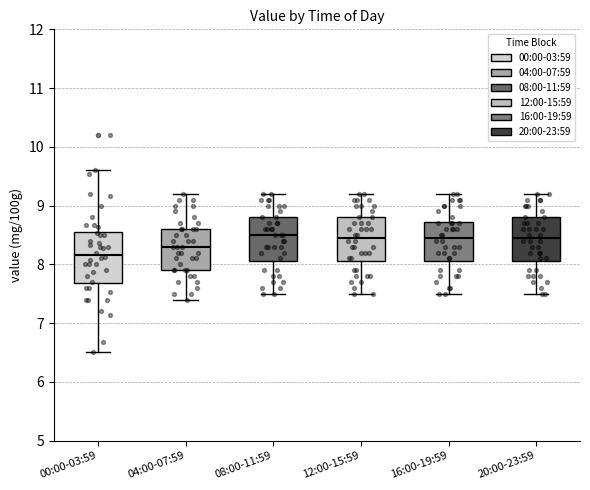

Where does the lower whisker of the box for 04:00-07:59 end on the y-axis? The values are not printed on the chart, so give them approximately, as read against the axis.

7.4